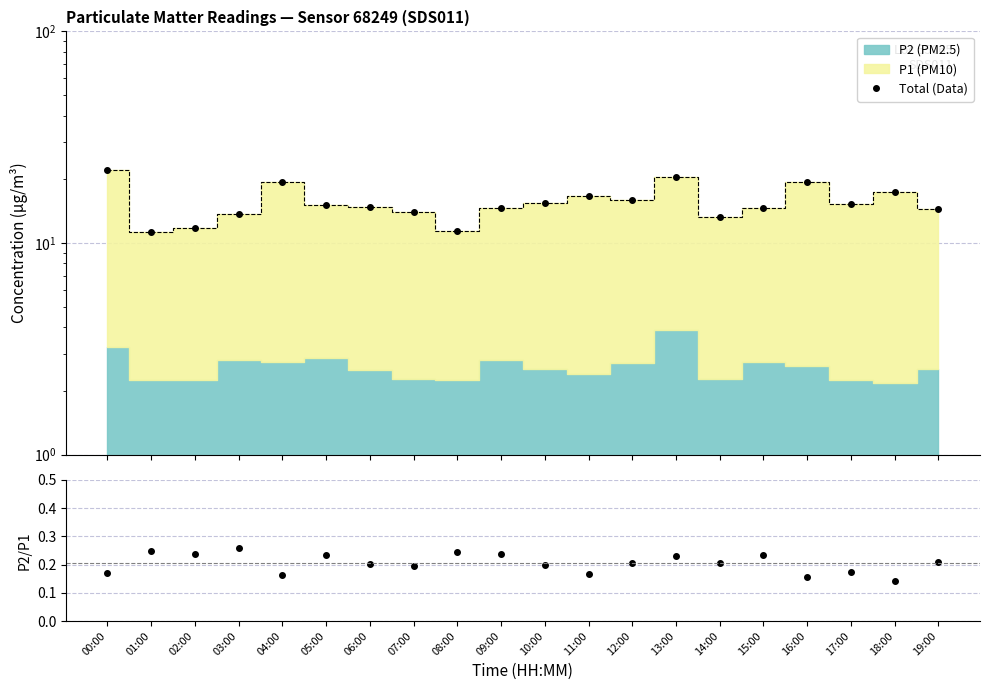

True or false: P2/P1 and Total (Data) cross at least once.

False